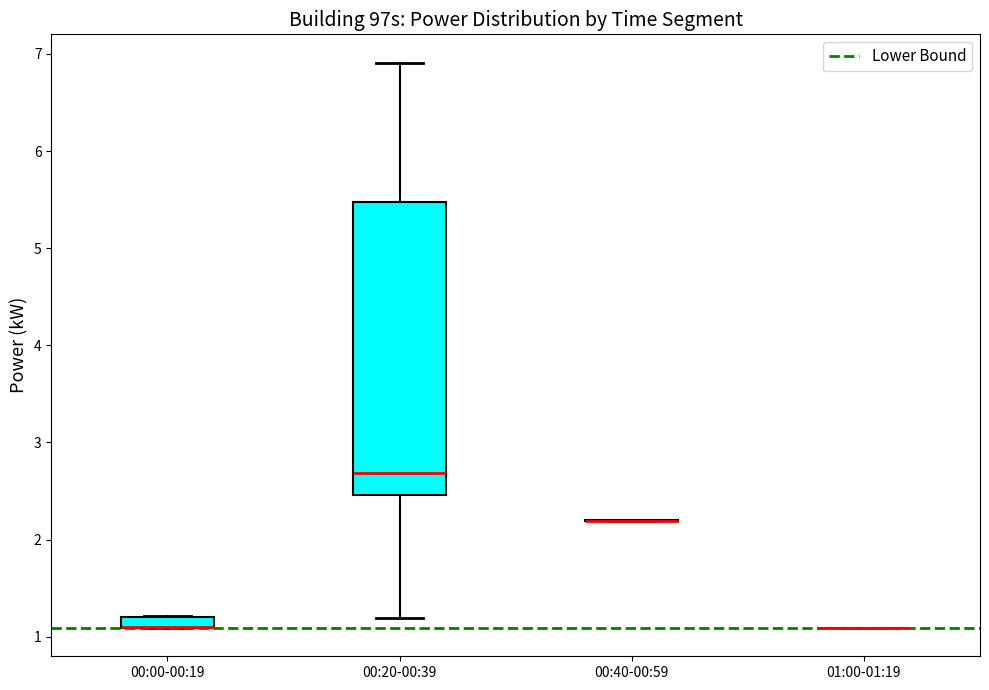

Comparing the boxes themselves (not the whiskers), which one is the tallest?

00:20-00:39